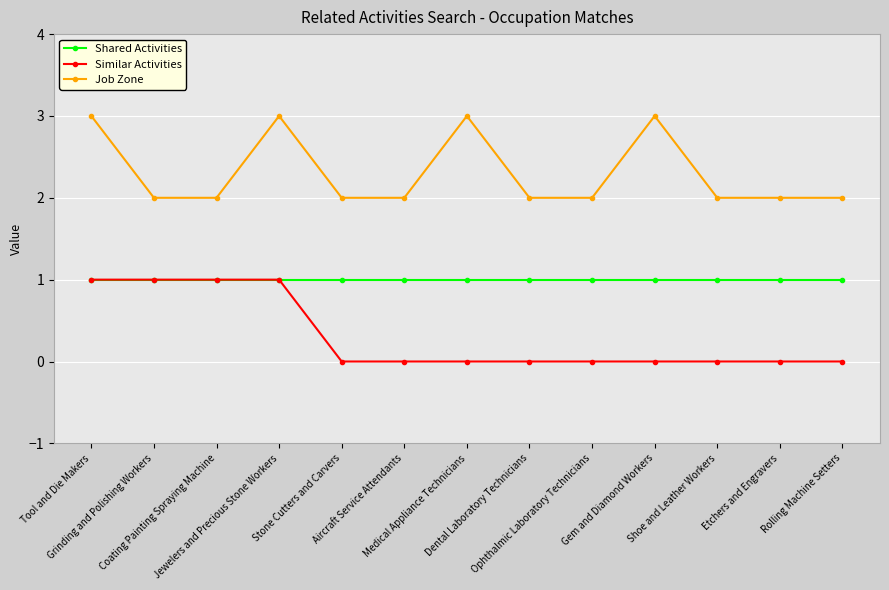

True or false: Job Zone has a value of 2 at Rolling Machine Setters.

True